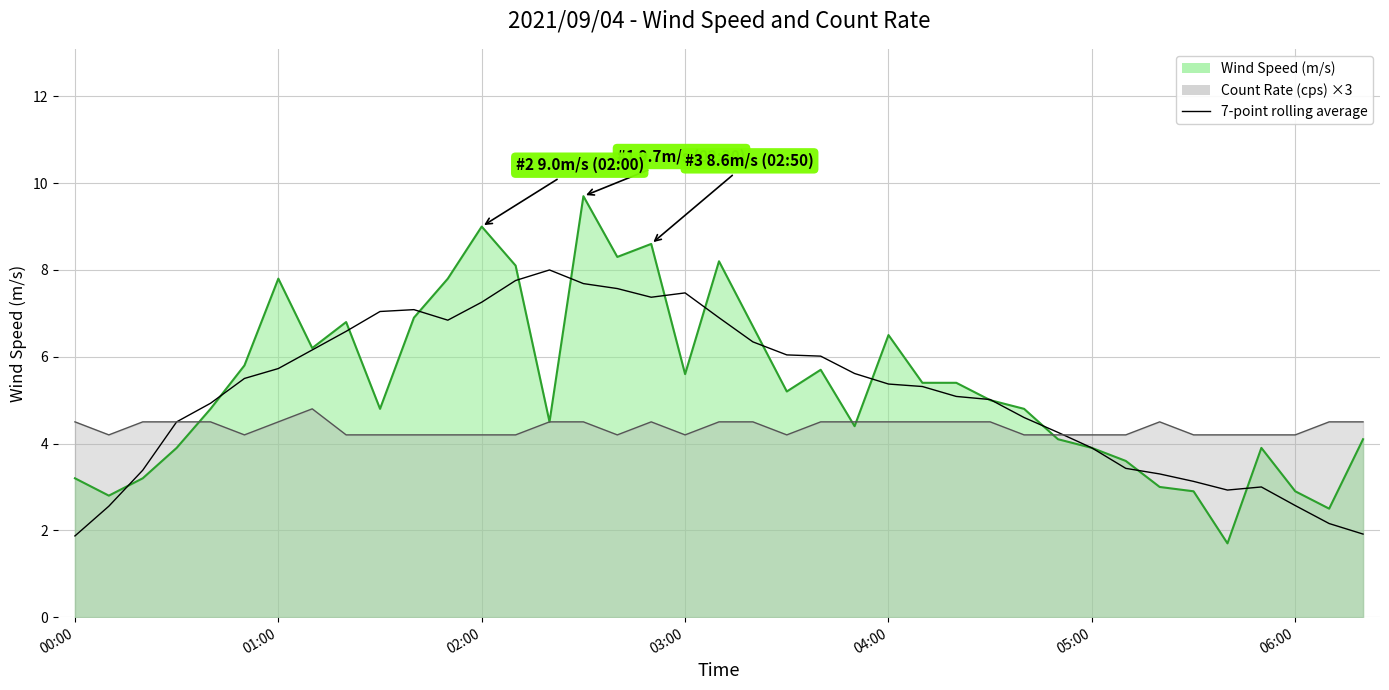

Approximately how many times larger is the value at 28 compared to 31?

1.3